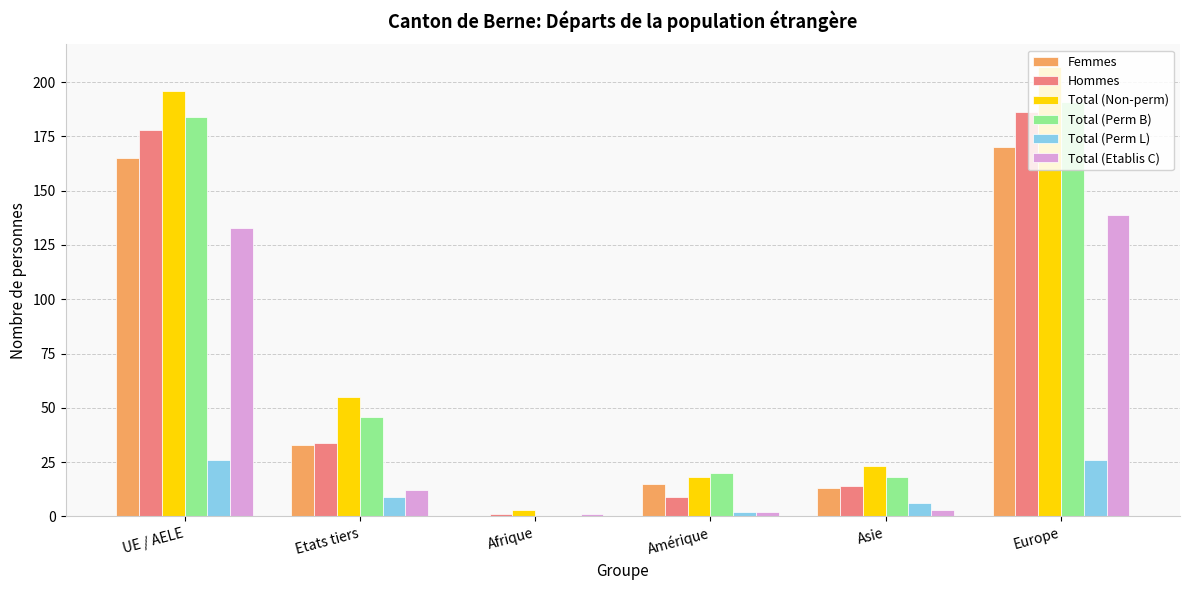

At which category is the sum across all series the highest?

Europe